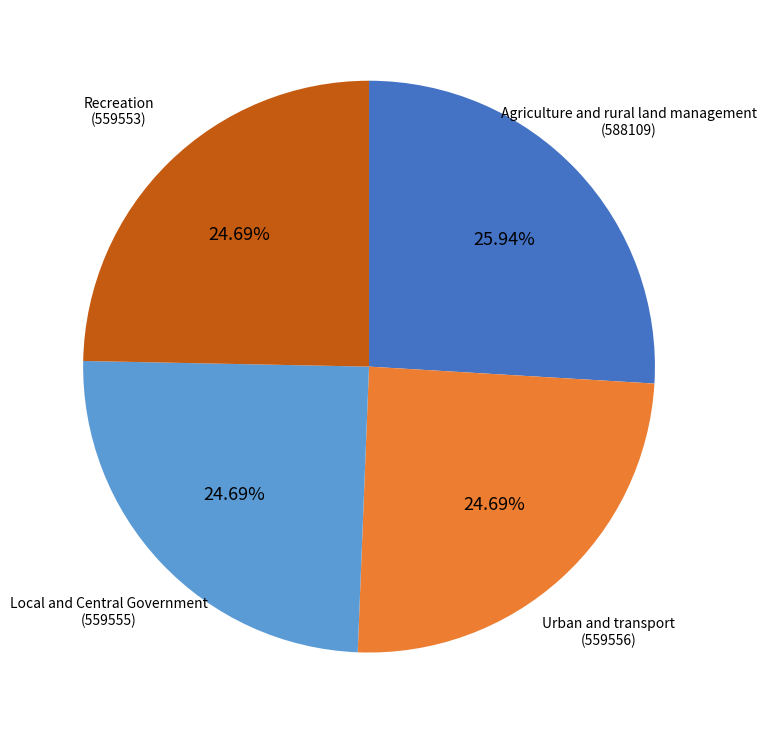

Does any single category account for the majority?

No